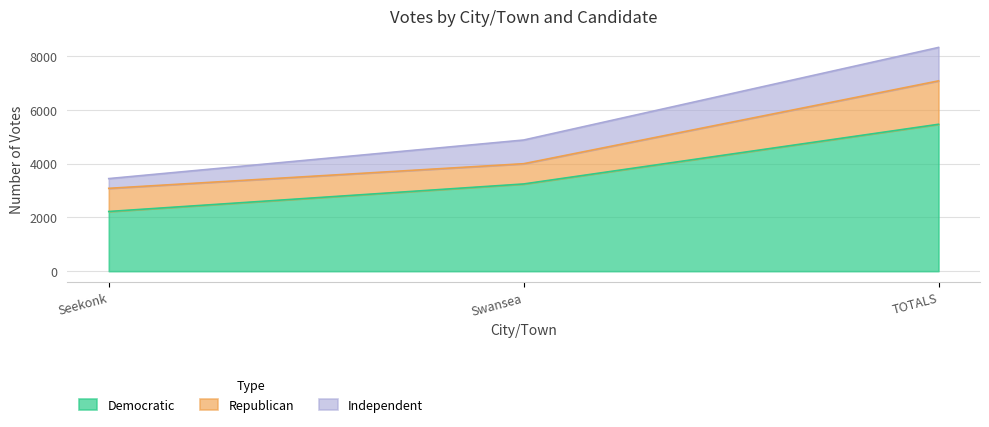

What is the difference between the Republican values at Swansea and Seekonk?

108